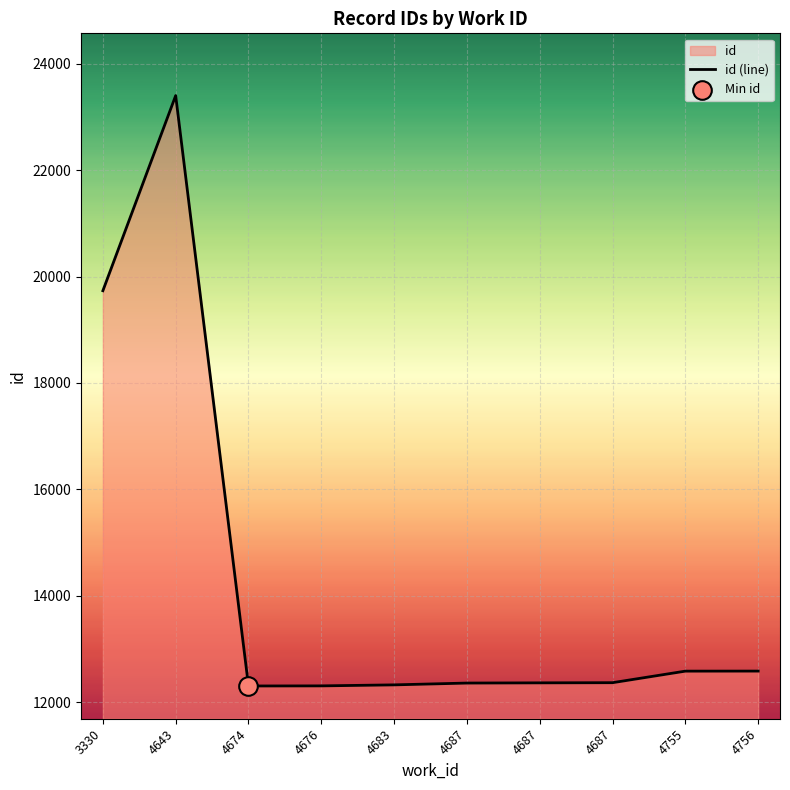

Which has a higher value, 3330 or 4676?

3330